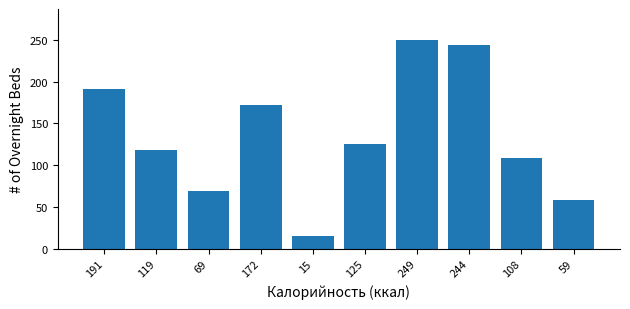

Reading left to right, what are all the values shown in this chart?

191=190.8	119=118.6	69=69.0	172=171.6	15=15.4	125=124.8	249=249.4	244=243.8	108=108.0	59=58.8